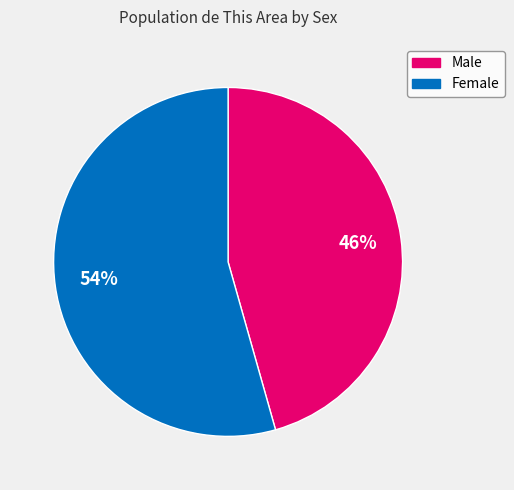

To the nearest percent, what is the average slice percentage?

50%